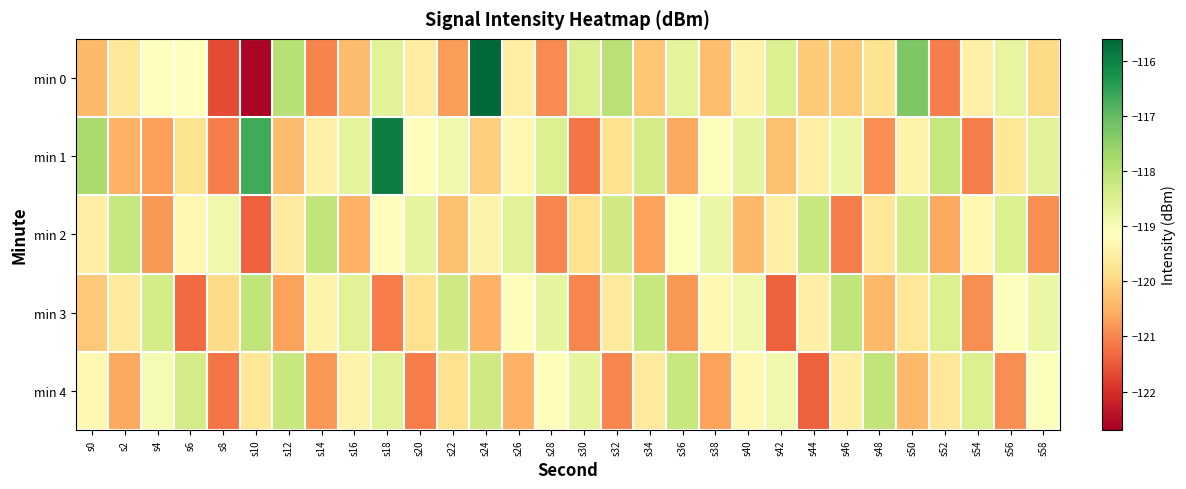

Reading left to right, list all the values displayed in this chart.

min 0: s0=-120.4	s2=-119.7	s4=-119.1	s6=-119.2	s8=-121.7	s10=-122.6	s12=-118.0	s14=-121.0	s16=-120.4	s18=-118.6	s20=-119.6	s22=-120.7	s24=-115.6	s26=-119.5	s28=-120.9	s30=-118.5	s32=-118.0	s34=-120.2	s36=-118.7	s38=-120.3	s40=-119.4	s42=-118.5	s44=-120.2	s46=-120.2	s48=-119.8	s50=-117.3	s52=-121.1	s54=-119.5	s56=-118.7	s58=-119.9
min 1: s0=-117.8	s2=-120.5	s4=-120.7	s6=-119.8	s8=-121.1	s10=-116.7	s12=-120.4	s14=-119.5	s16=-118.7	s18=-115.9	s20=-119.2	s22=-118.9	s24=-120.1	s26=-119.3	s28=-118.5	s30=-121.2	s32=-119.8	s34=-118.4	s36=-120.6	s38=-119.1	s40=-118.7	s42=-120.3	s44=-119.5	s46=-118.8	s48=-120.9	s50=-119.4	s52=-118.2	s54=-121.1	s56=-119.7	s58=-118.6
min 2: s0=-119.5	s2=-118.2	s4=-120.8	s6=-119.3	s8=-118.9	s10=-121.4	s12=-119.6	s14=-118.1	s16=-120.5	s18=-119.2	s20=-118.7	s22=-120.3	s24=-119.4	s26=-118.6	s28=-121.0	s30=-119.8	s32=-118.3	s34=-120.7	s36=-119.1	s38=-118.8	s40=-120.4	s42=-119.5	s44=-118.2	s46=-121.1	s48=-119.7	s50=-118.4	s52=-120.6	s54=-119.3	s56=-118.5	s58=-120.9
min 3: s0=-120.2	s2=-119.6	s4=-118.4	s6=-121.3	s8=-119.9	s10=-118.1	s12=-120.7	s14=-119.4	s16=-118.6	s18=-121.1	s20=-119.8	s22=-118.3	s24=-120.5	s26=-119.2	s28=-118.7	s30=-121.0	s32=-119.6	s34=-118.2	s36=-120.8	s38=-119.3	s40=-118.9	s42=-121.4	s44=-119.5	s46=-118.1	s48=-120.4	s50=-119.7	s52=-118.5	s54=-120.9	s56=-119.1	s58=-118.8
min 4: s0=-119.3	s2=-120.6	s4=-119.0	s6=-118.4	s8=-121.2	s10=-119.7	s12=-118.2	s14=-120.8	s16=-119.4	s18=-118.6	s20=-121.1	s22=-119.8	s24=-118.3	s26=-120.5	s28=-119.2	s30=-118.7	s32=-121.0	s34=-119.6	s36=-118.2	s38=-120.7	s40=-119.3	s42=-118.9	s44=-121.4	s46=-119.5	s48=-118.1	s50=-120.4	s52=-119.7	s54=-118.5	s56=-120.9	s58=-119.1